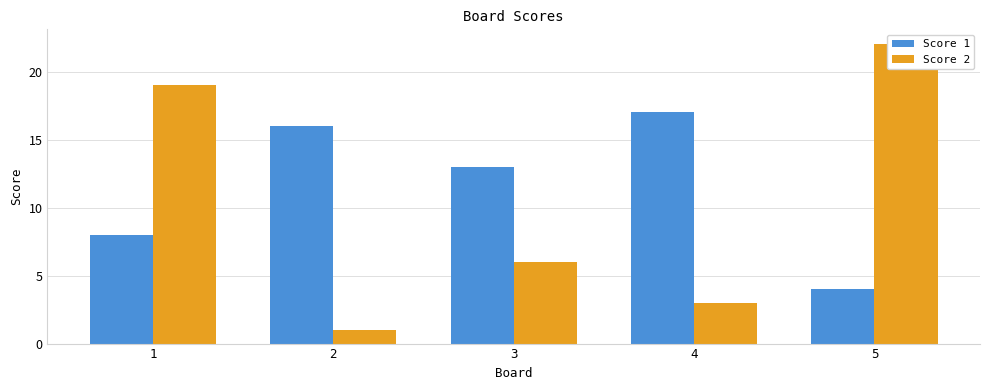

Reading left to right, extract all data points from this chart.

Score 1: 1=8	2=16	3=13	4=17	5=4
Score 2: 1=19	2=1	3=6	4=3	5=22